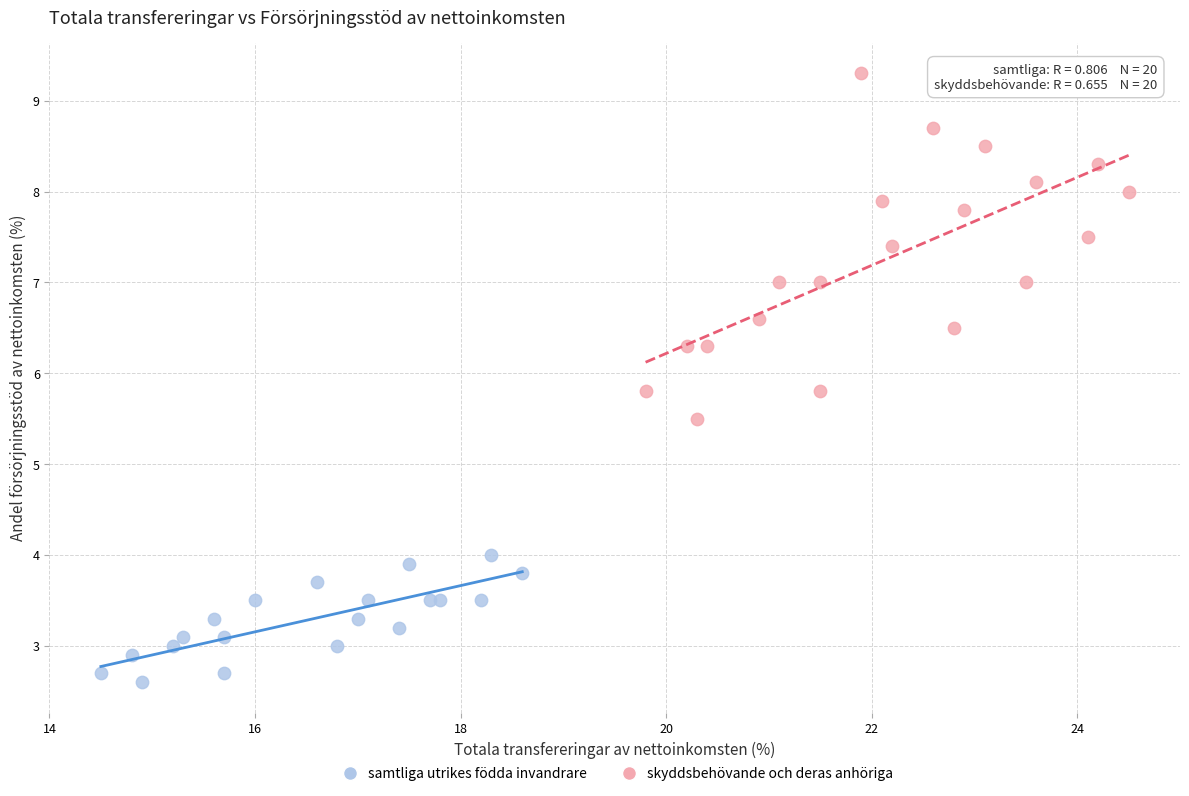

Which series has the widest spread of Y values?

skyddsbehövande och deras anhöriga